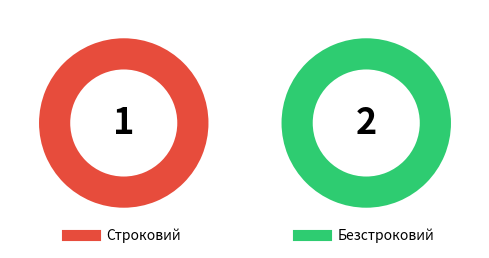

To the nearest percent, what portion does Безстроковий represent?

67%